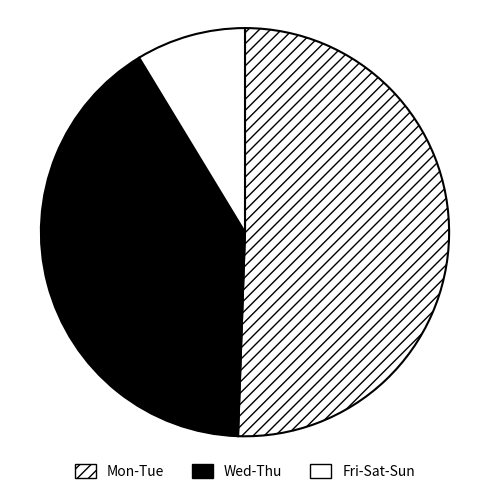

Count the number of slices in the pie.

3